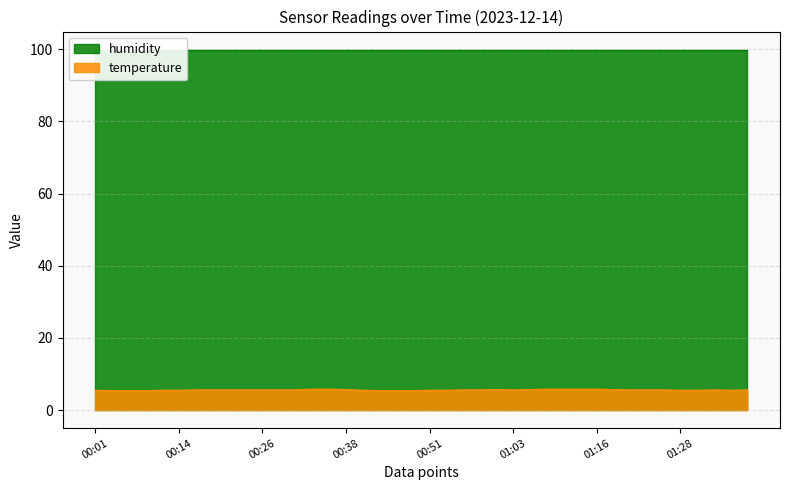

Count the values in the range 5 to 6.

40